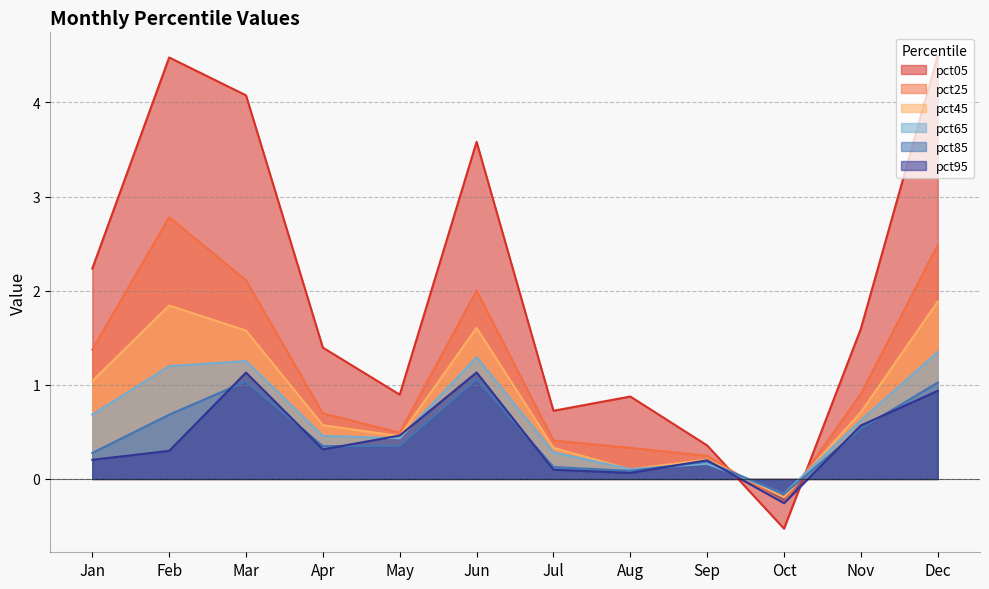

The pct45 series shows 1.0 at Jan. True or false?

True